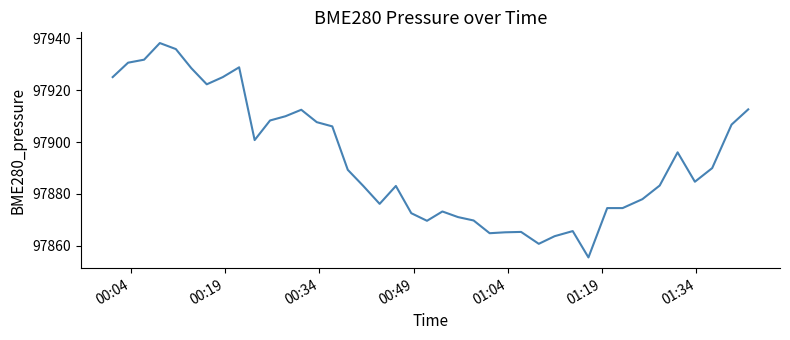

What is the maximum value shown in the chart?

97938.2